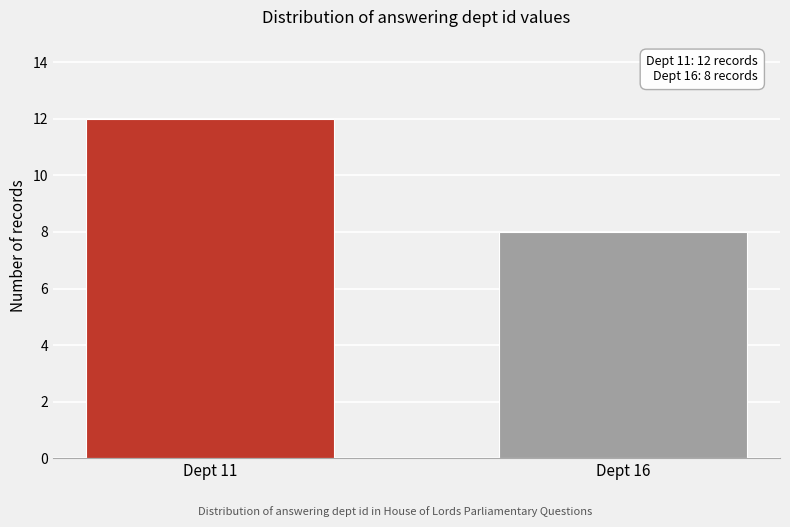

Reading left to right, transcribe all the data shown in this chart.

12	8